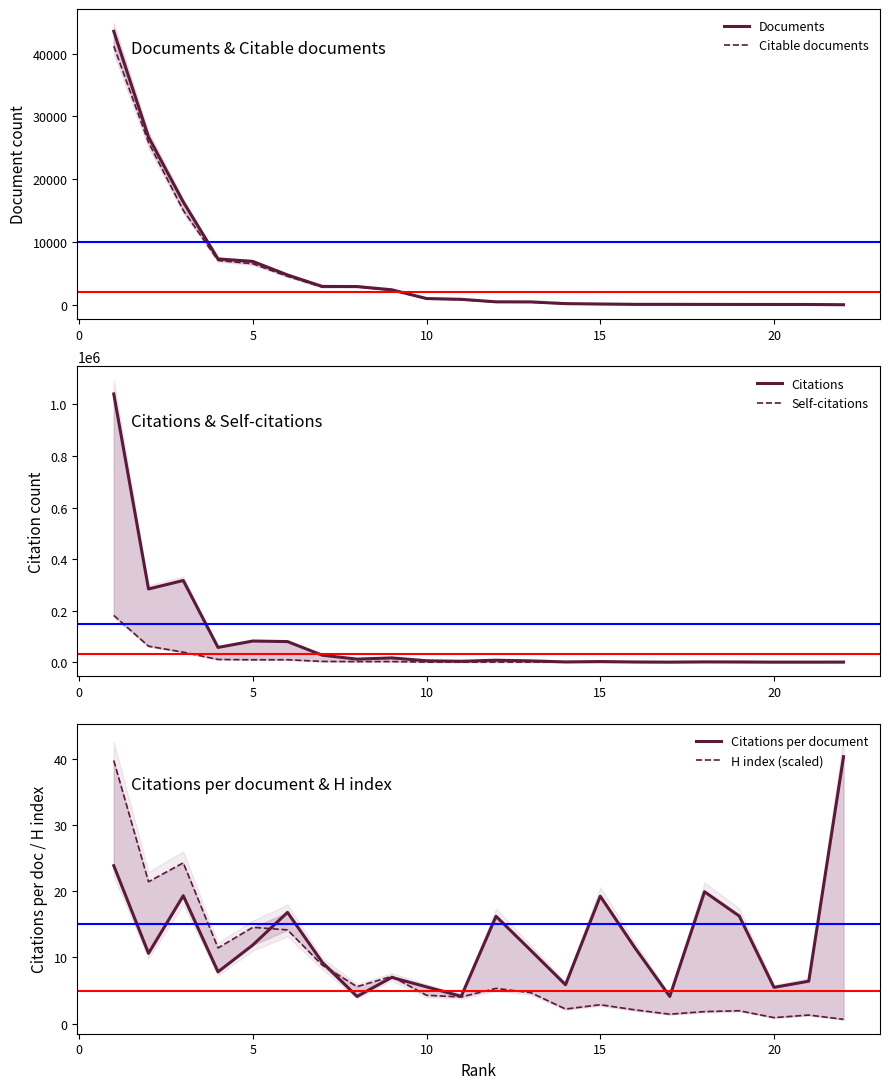

Which series has the widest spread of values?

Citations